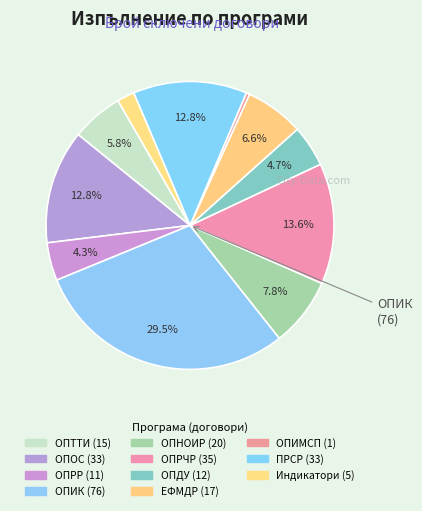

What is the ratio of the value at Индикатори to the value at ОПДУ?

0.4